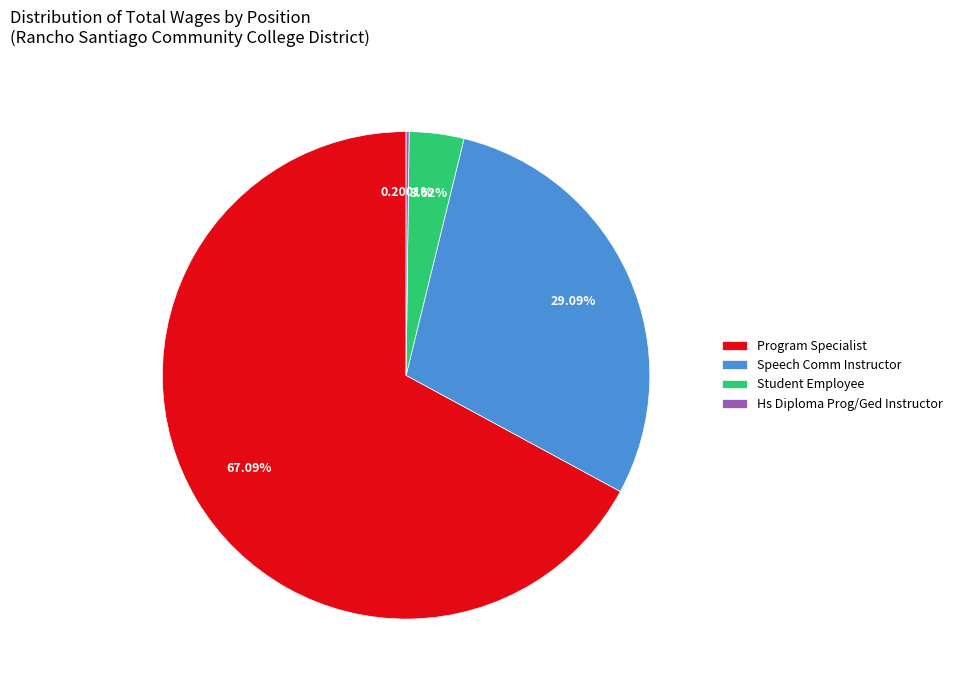

Which slice represents more than half of the pie?

Program Specialist